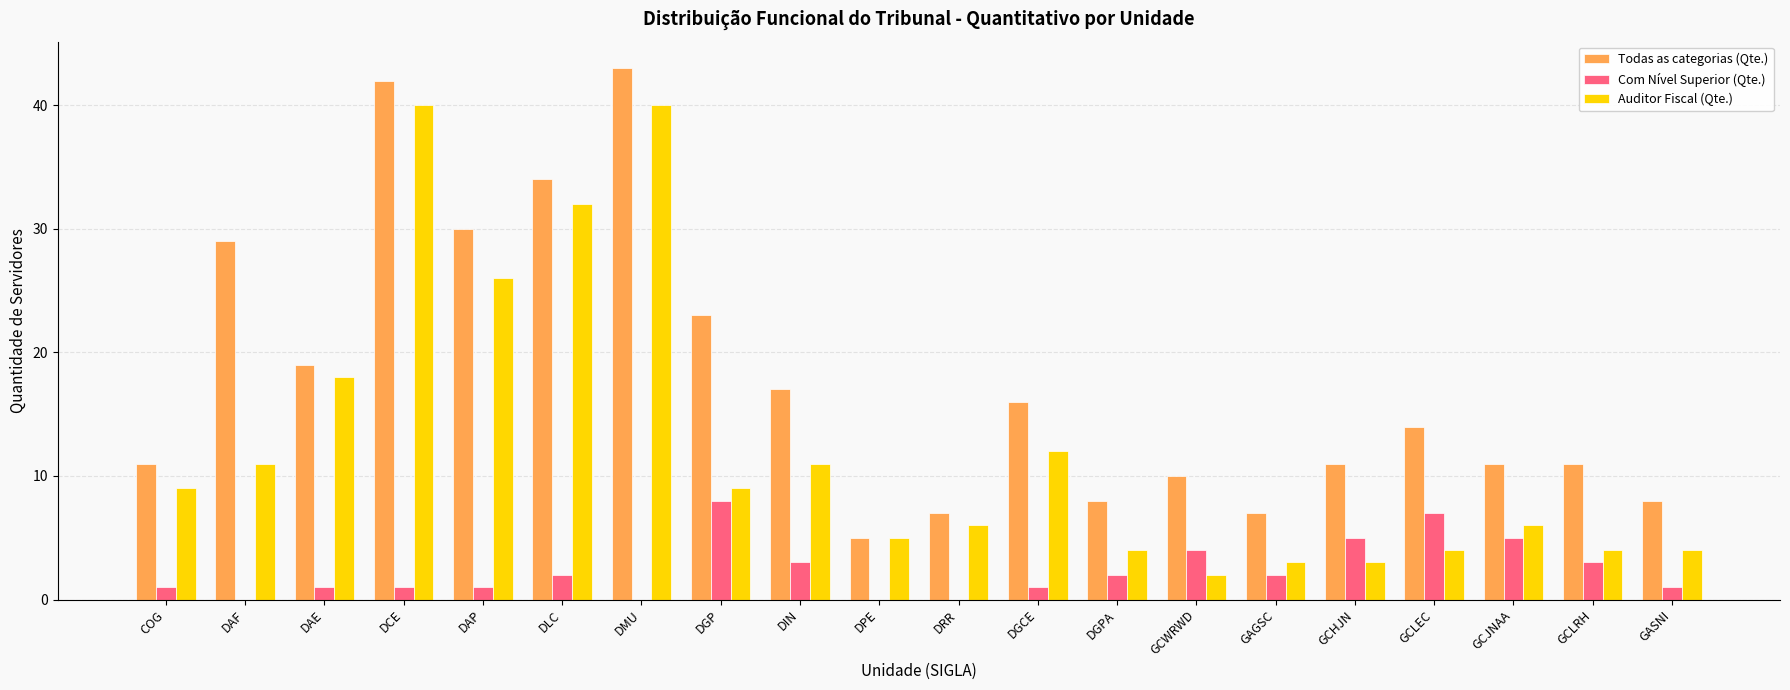

At which label does Todas as categorias (Qte.) reach its peak?

DMU